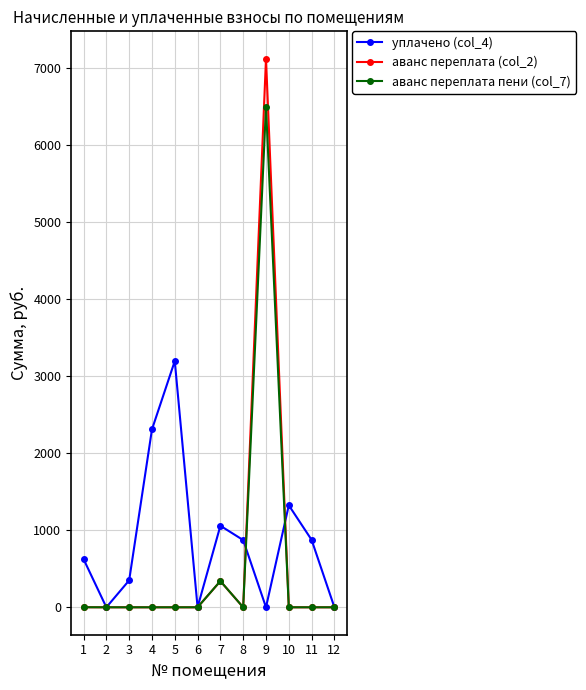

True or false: уплачено (col_4) has a value of 562.9 at 10.

False